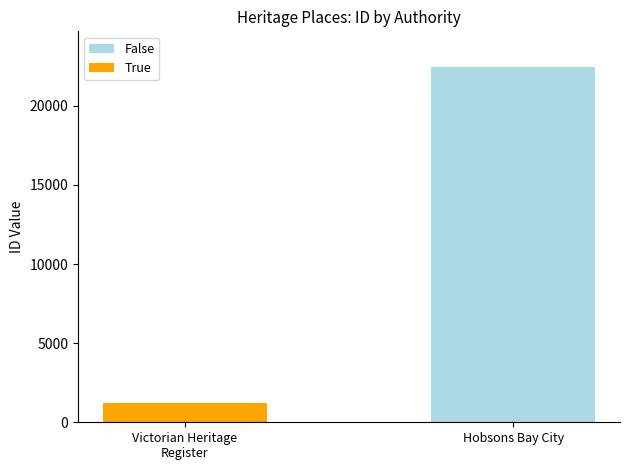

Is it true that False equals 10140 at Hobsons Bay City?

False